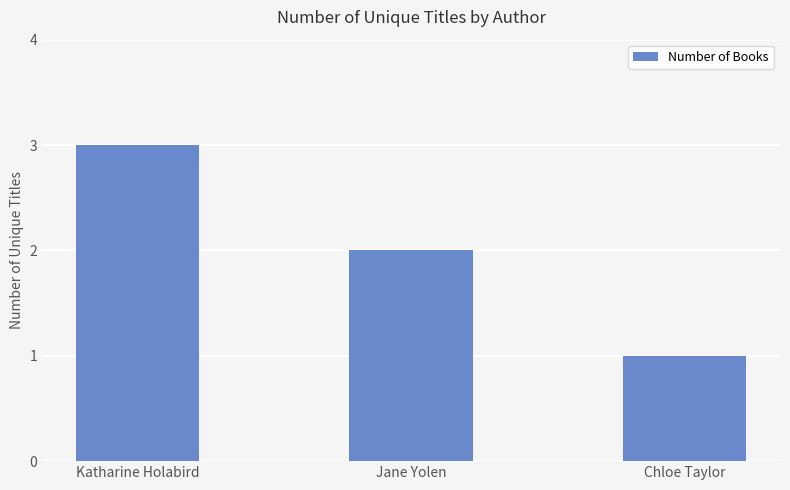

What is the value of the 2nd bar from the left?

2